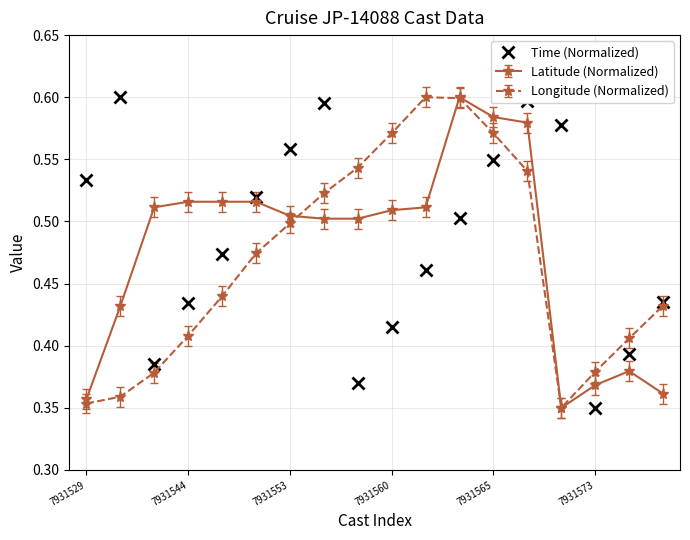

True or false: Time (Normalized) has more than 0 interior local peaks.

True